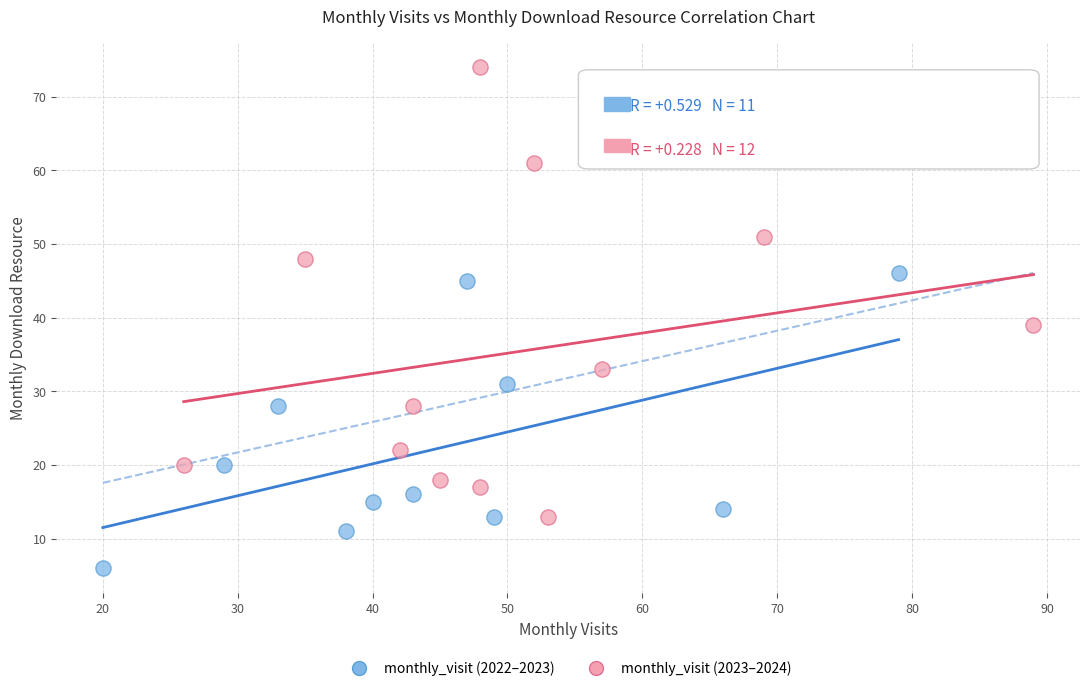

What are all the series names shown in the legend?

monthly_visit (2022–2023), monthly_visit (2023–2024)